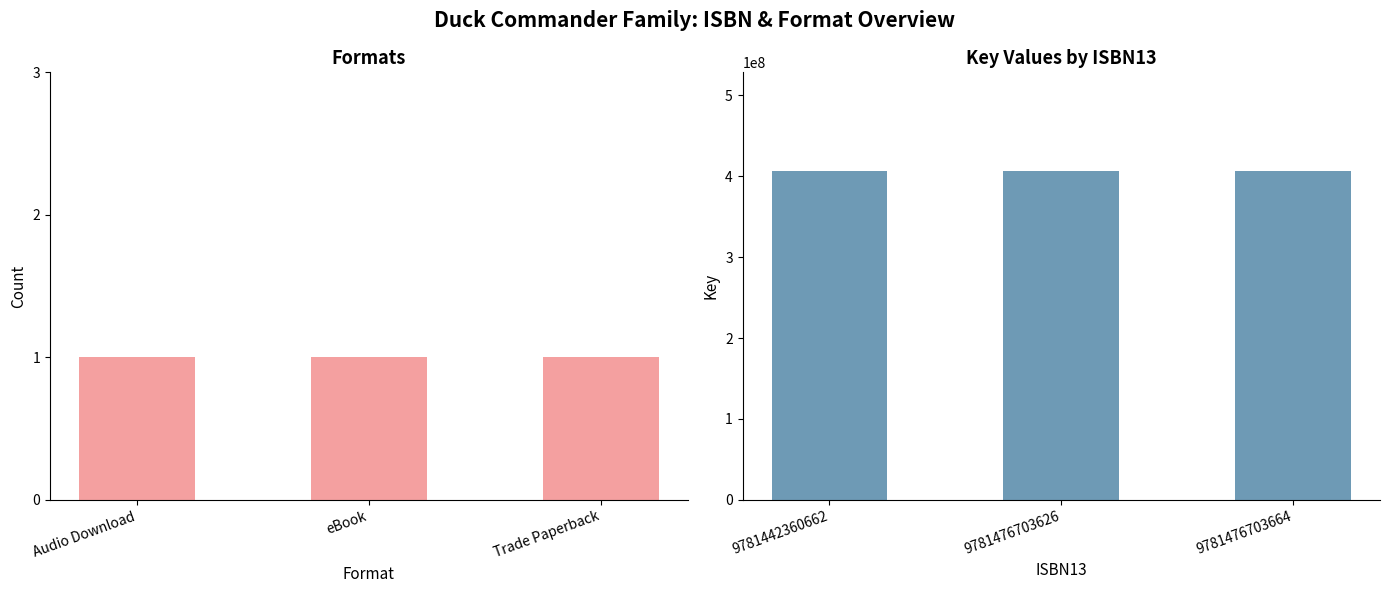

The value of Count at Trade Paperback is 0. True or false?

False